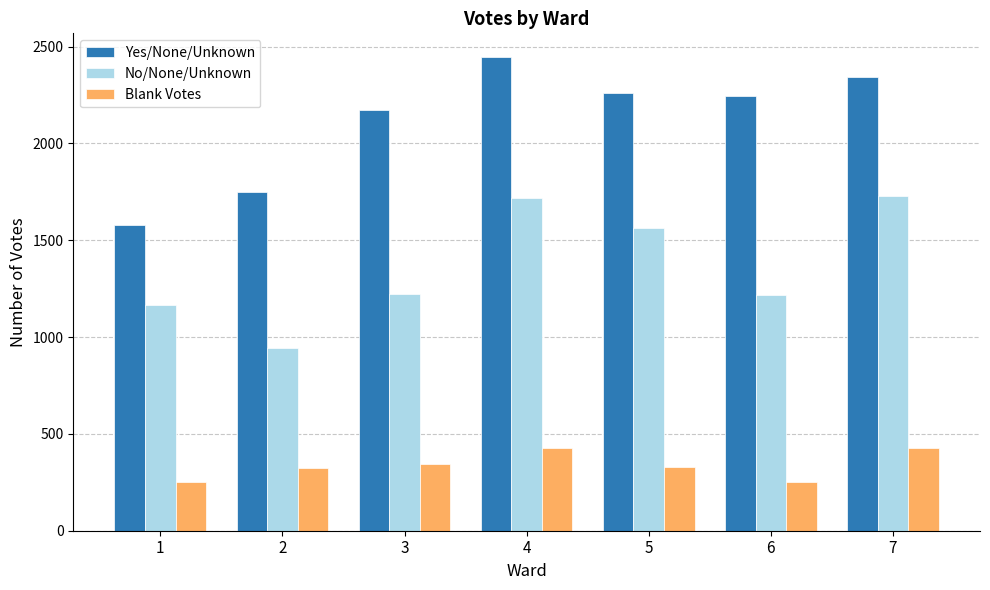

How many groups of bars are there?

7